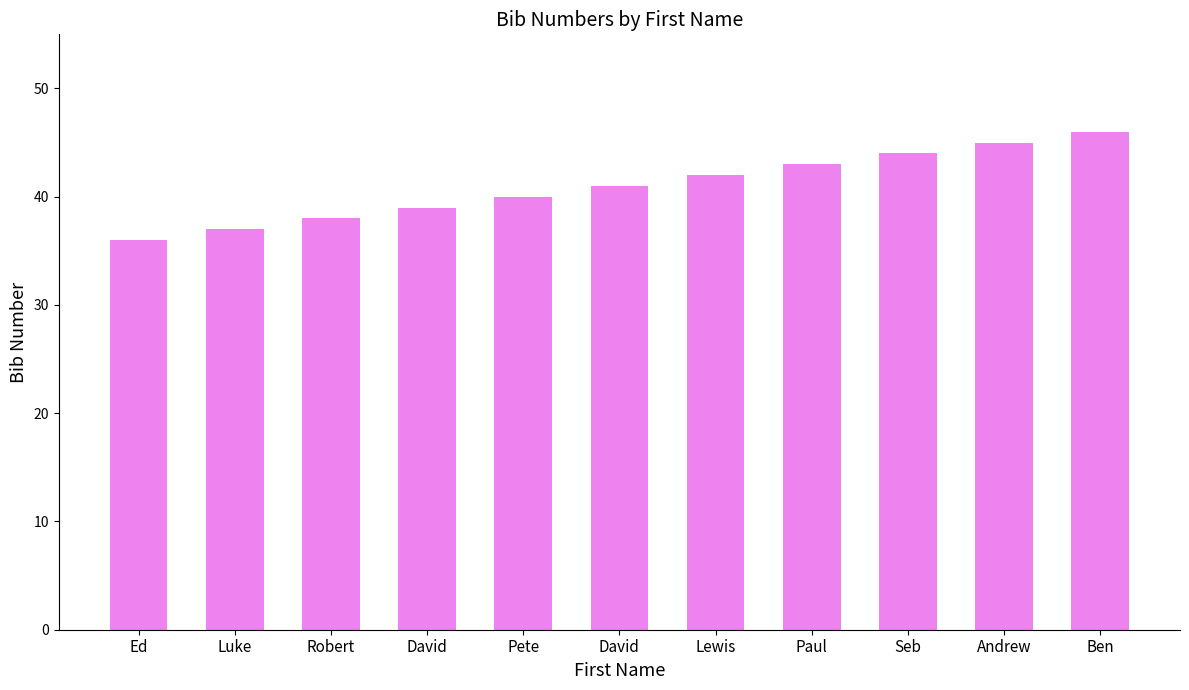

What is the difference between the maximum and second lowest values?

9